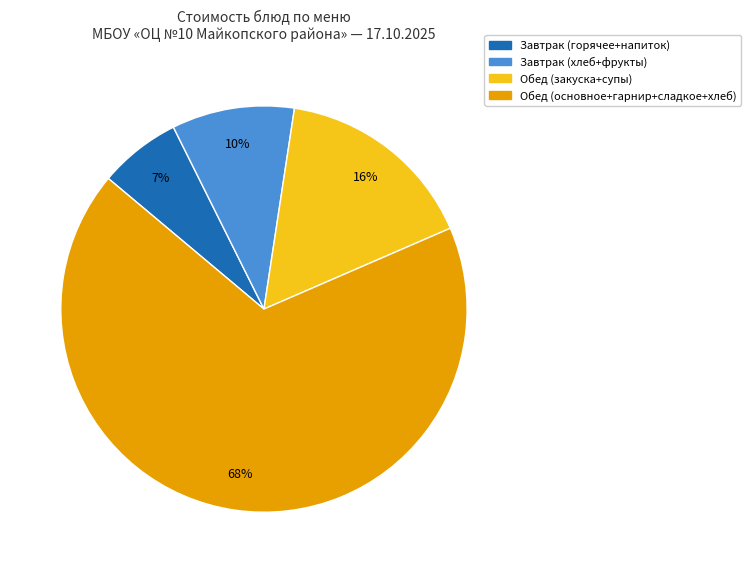

How many segments does this pie chart have?

4